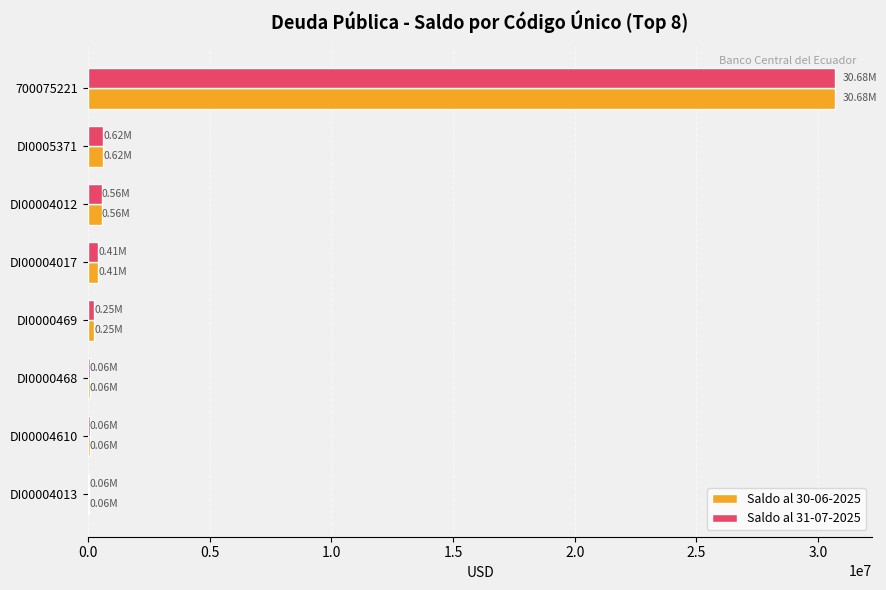

Is the value of Saldo al 31-07-2025 at 700075221 greater than the value of Saldo al 30-06-2025 at DI00004610?

Yes